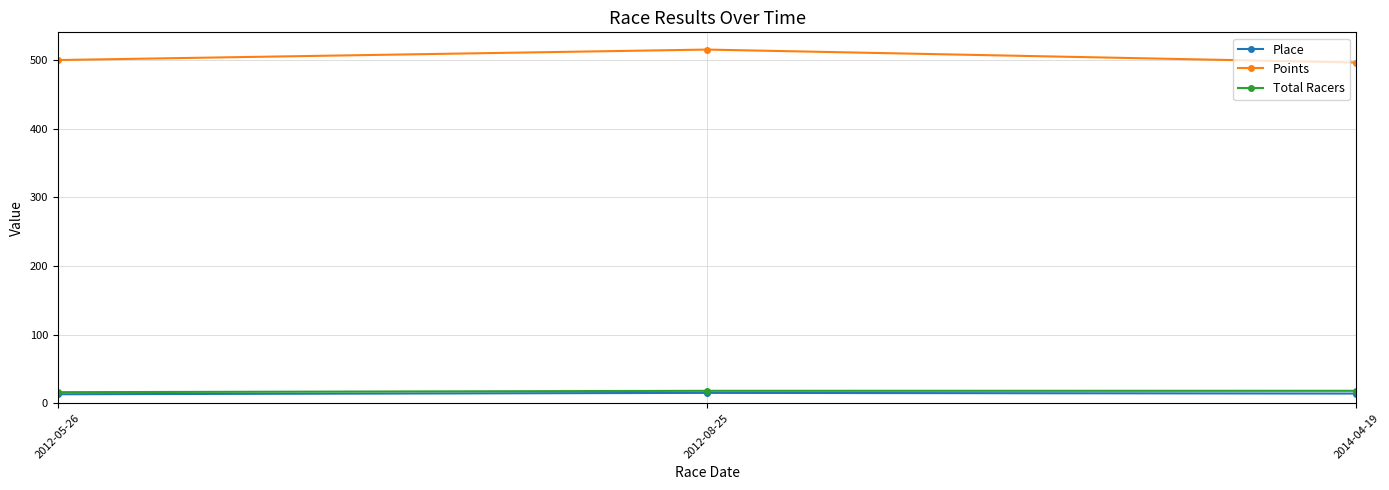

At how many categories does at least one series exceed 78?

3